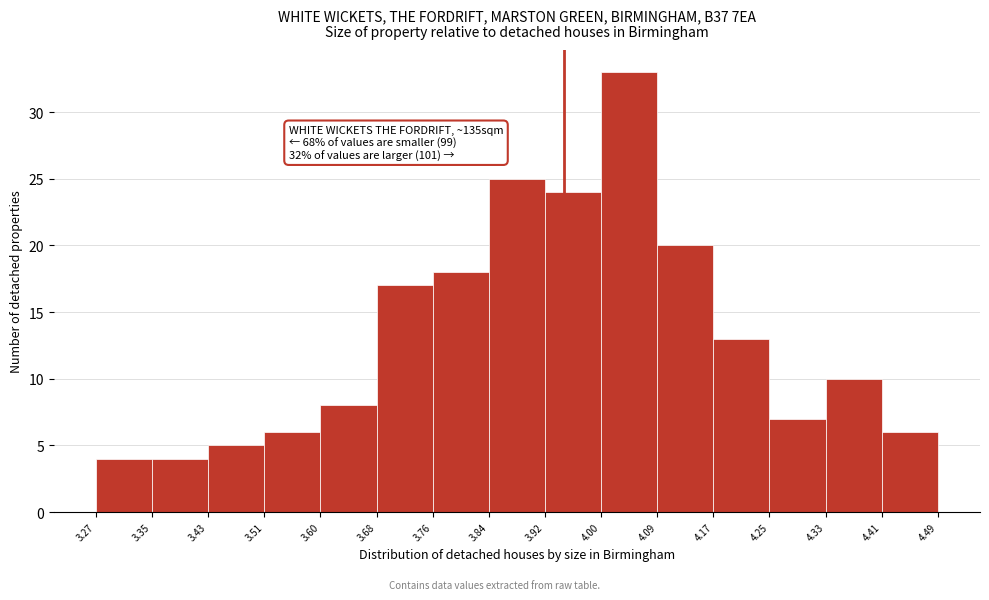

Over which range of the x-axis is the bar tallest?

4.00 to 4.09